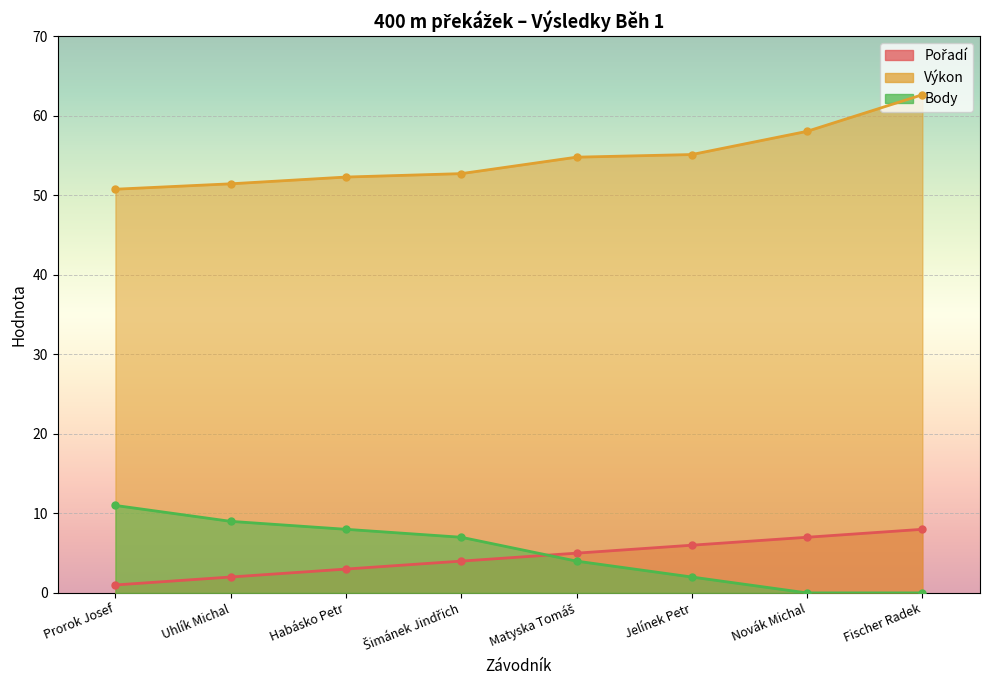

Which has a higher value, Fischer Radek or Uhlík Michal?

Fischer Radek